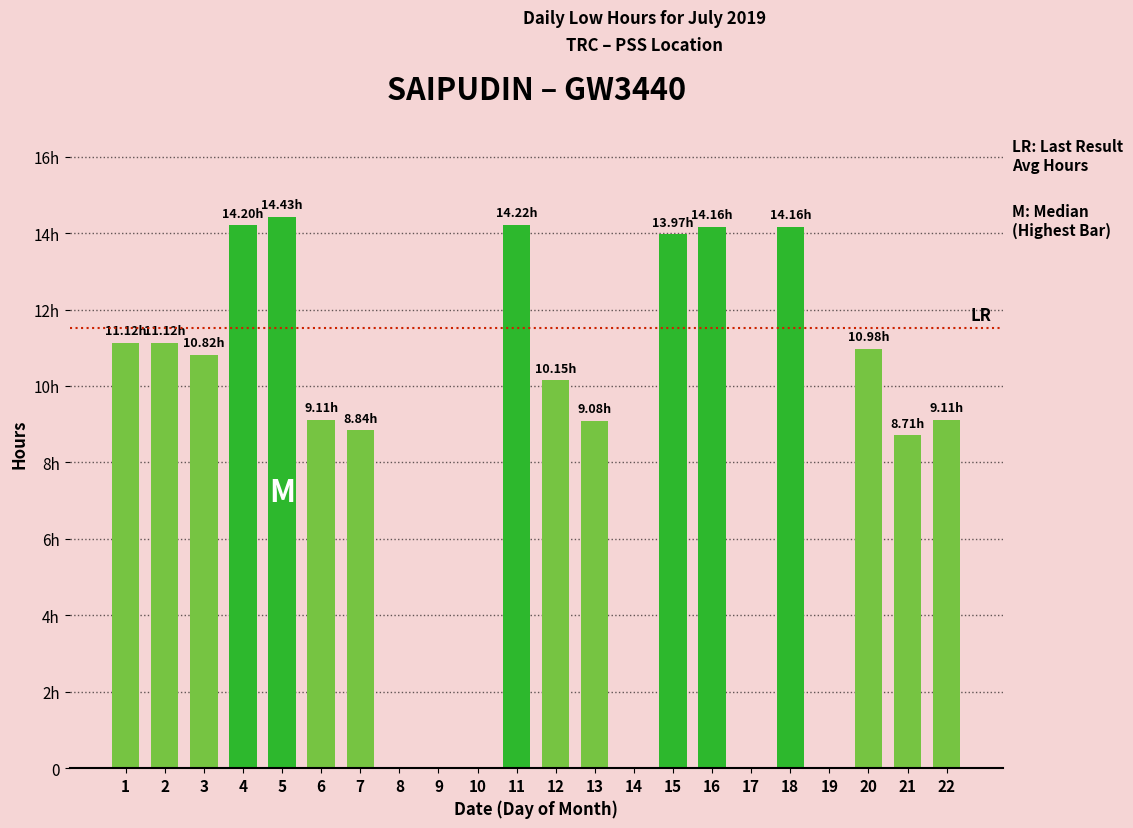

Where is the data nearest to the value 7?

21